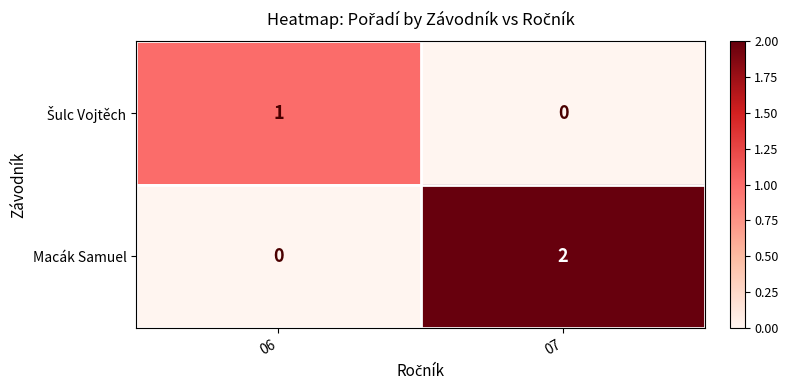

At which category is the sum across all series the highest?

07